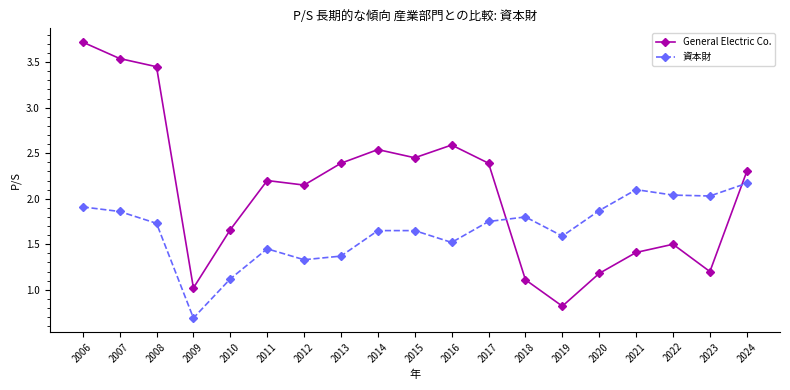

Does the chart display data point markers on the line(s)?

Yes